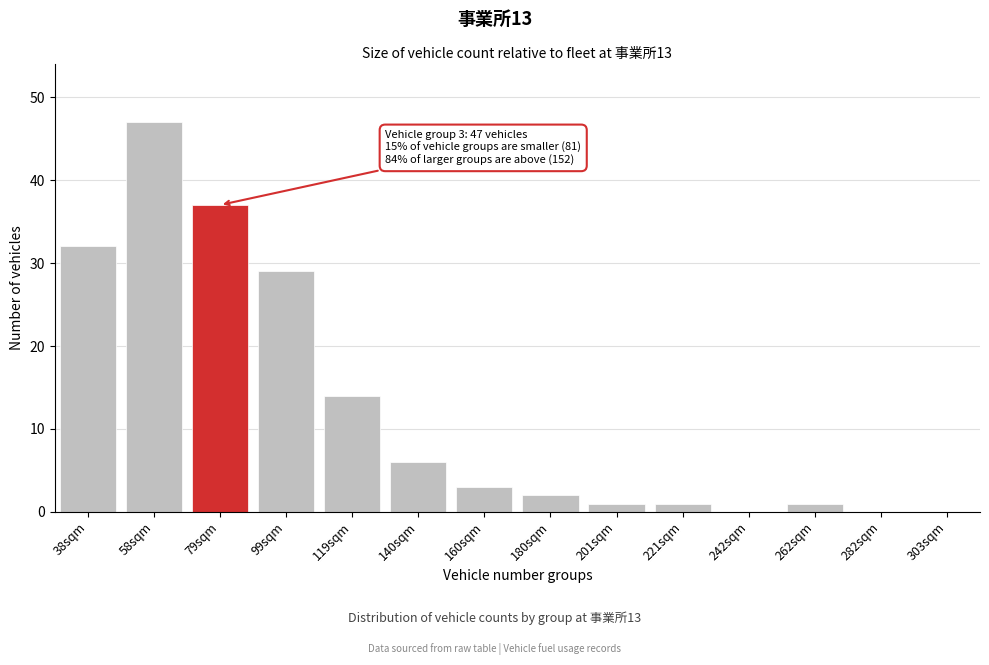

Reading right to left, transcribe all the data shown in this chart.

303sqm=0	282sqm=0	262sqm=1	242sqm=0	221sqm=1	201sqm=1	180sqm=2	160sqm=3	140sqm=6	119sqm=14	99sqm=29	79sqm=37	58sqm=47	38sqm=32